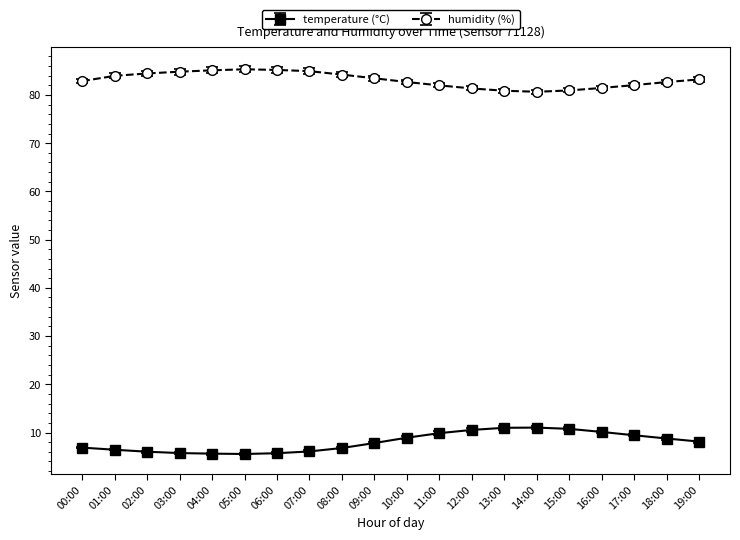

True or false: humidity (%) has more than 0 points higher than both neighbors.

True